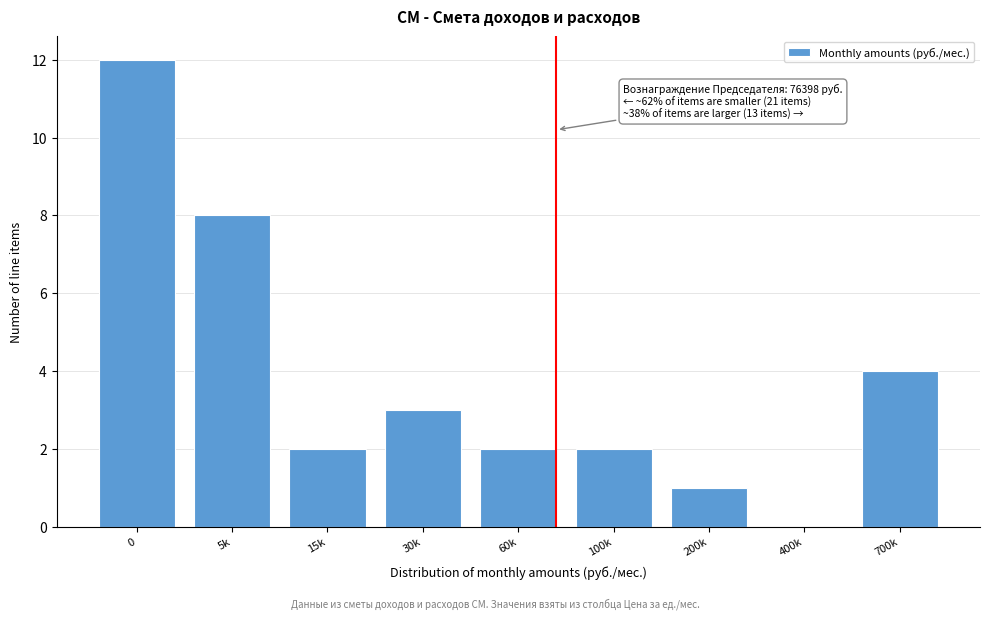

Reading left to right, what are all the values shown in this chart?

0=12	5k=8	15k=2	30k=3	60k=2	100k=2	200k=1	400k=0	700k=4